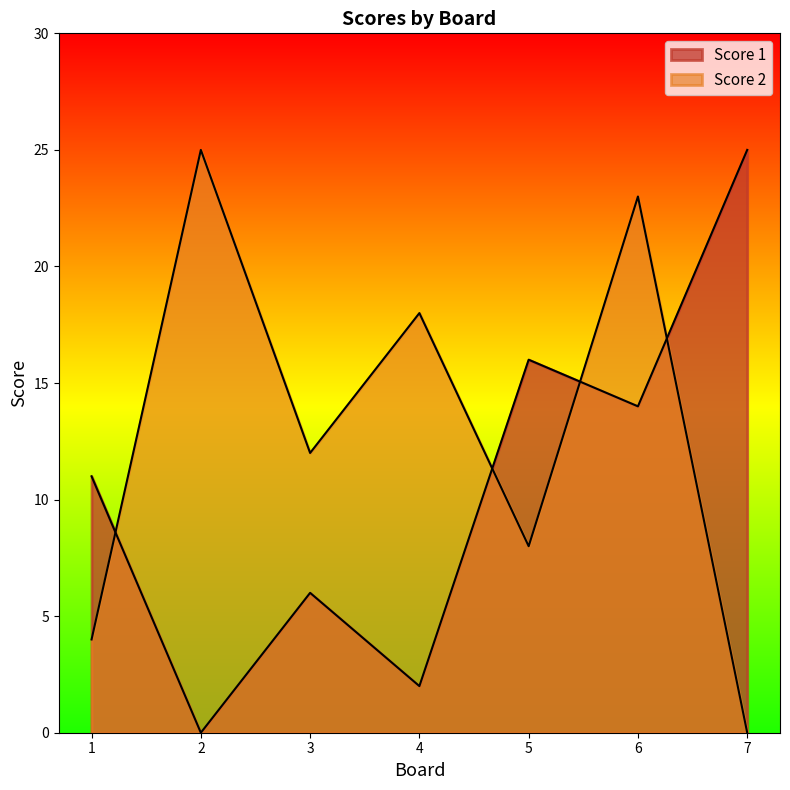

List the series in order of their overall mean, highest first.

Score 2, Score 1